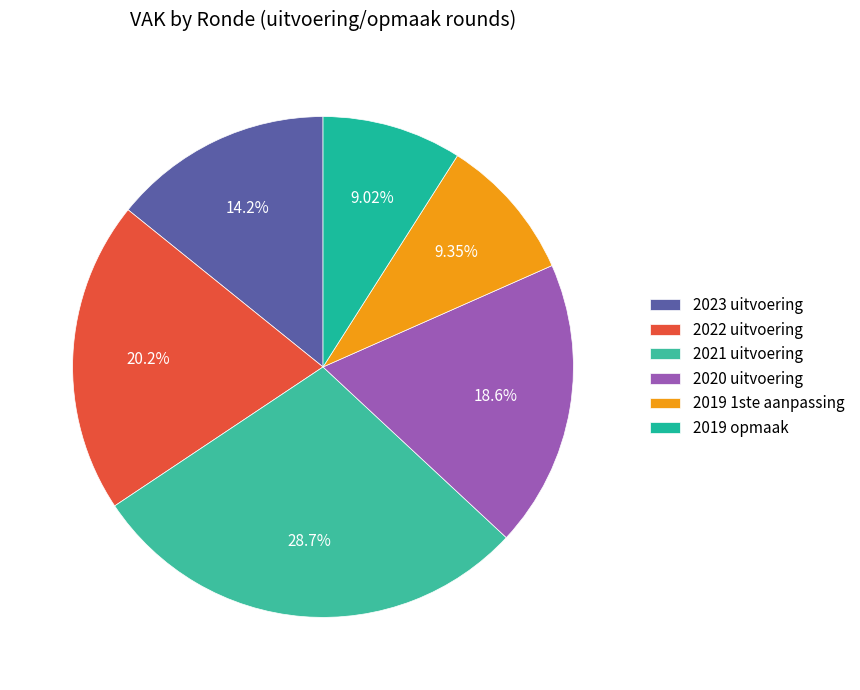

To the nearest percent, what percentage of the pie is 2021 uitvoering?

29%